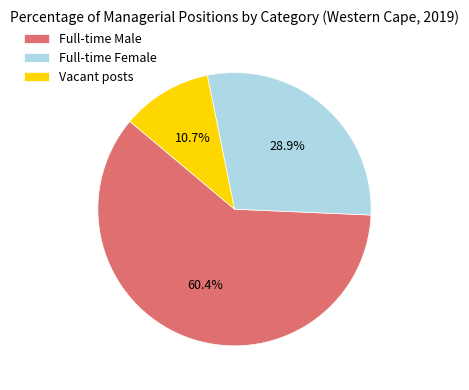

Is there any slice that represents more than half of the pie?

Yes